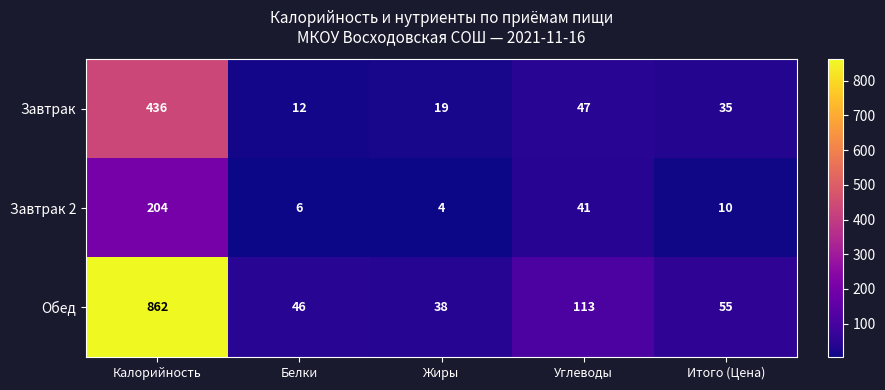

Reading left to right, list all the values displayed in this chart.

Завтрак: Калорийность=436	Белки=12	Жиры=19	Углеводы=47	Итого (Цена)=35
Завтрак 2: Калорийность=204	Белки=6	Жиры=4	Углеводы=41	Итого (Цена)=10
Обед: Калорийность=862	Белки=46	Жиры=38	Углеводы=113	Итого (Цена)=55